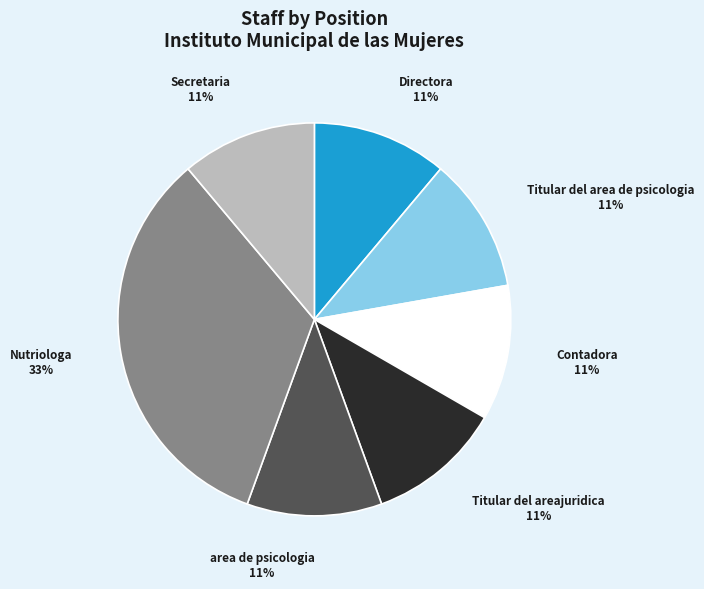

Is there a majority slice in this chart?

No